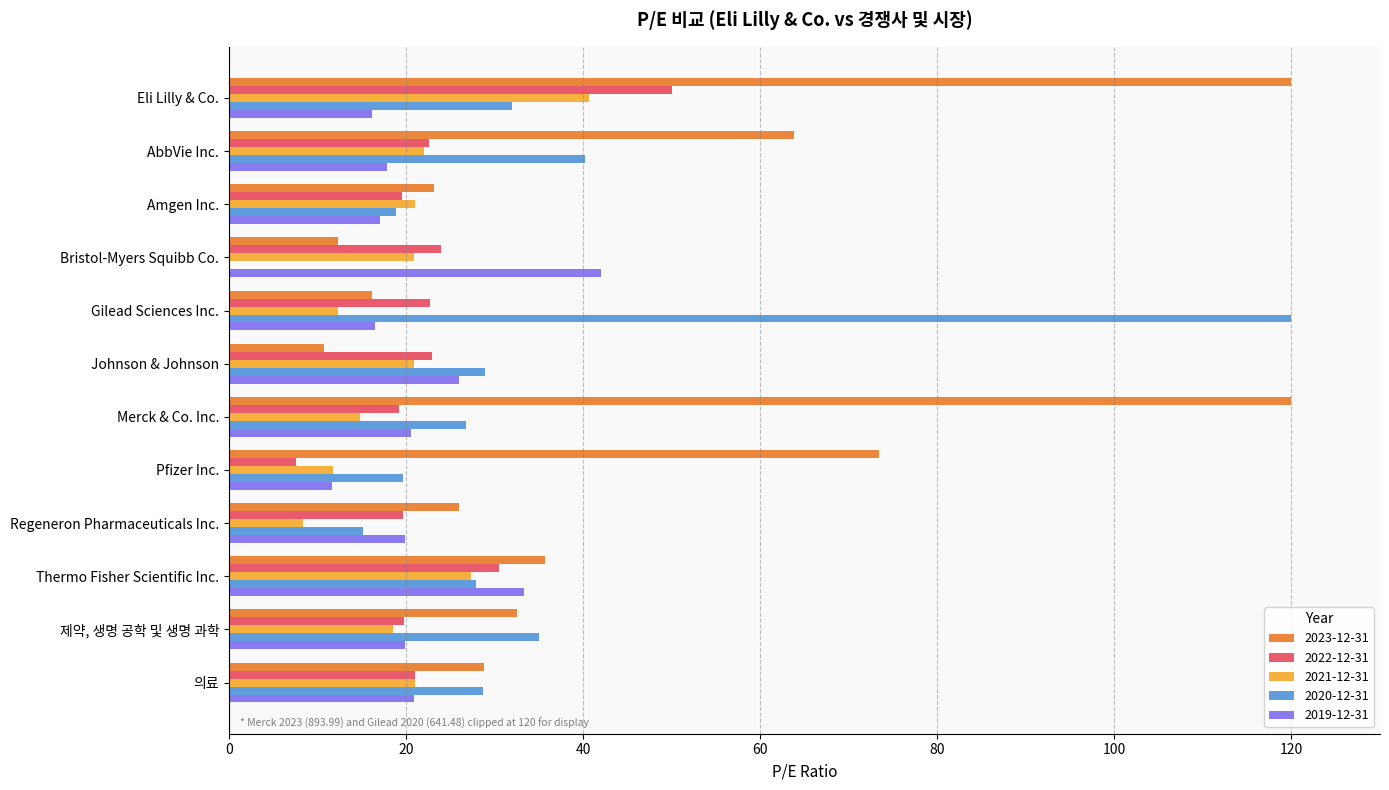

What is the sum of the 2023-12-31 values at Gilead Sciences Inc. and Merck & Co. Inc.?

136.2